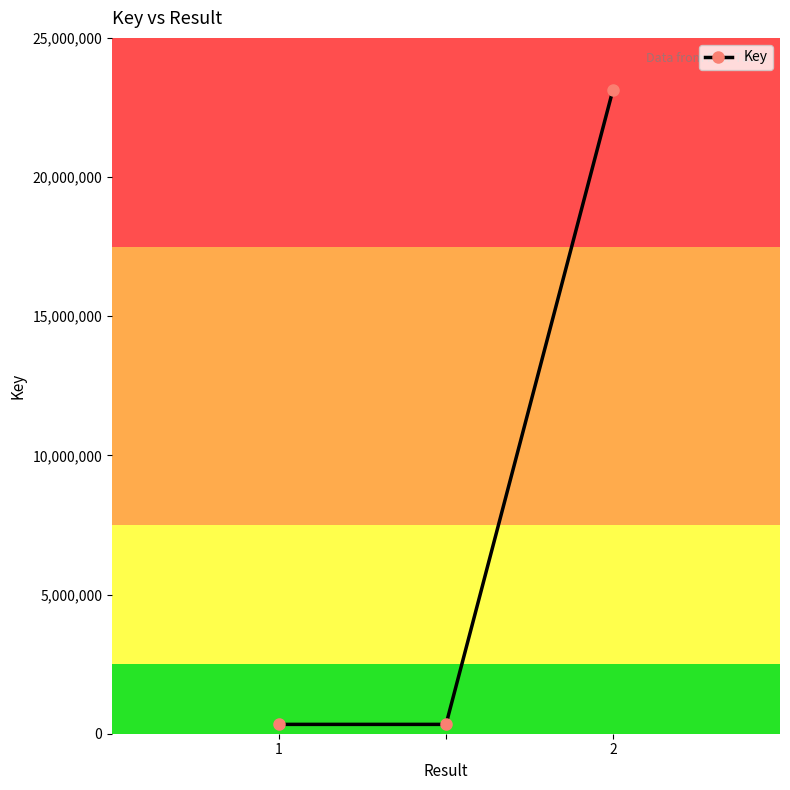

What is the average value?

7938765